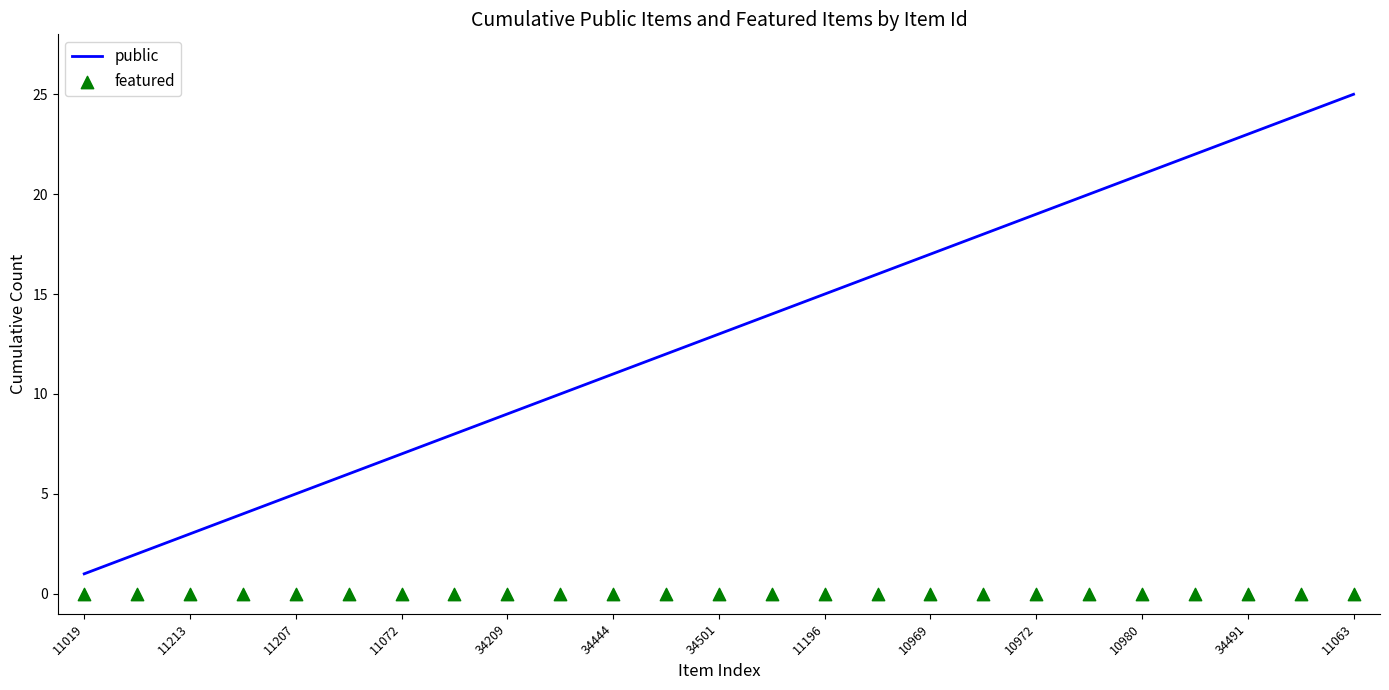

Which series has the largest Y range (max minus min)?

public